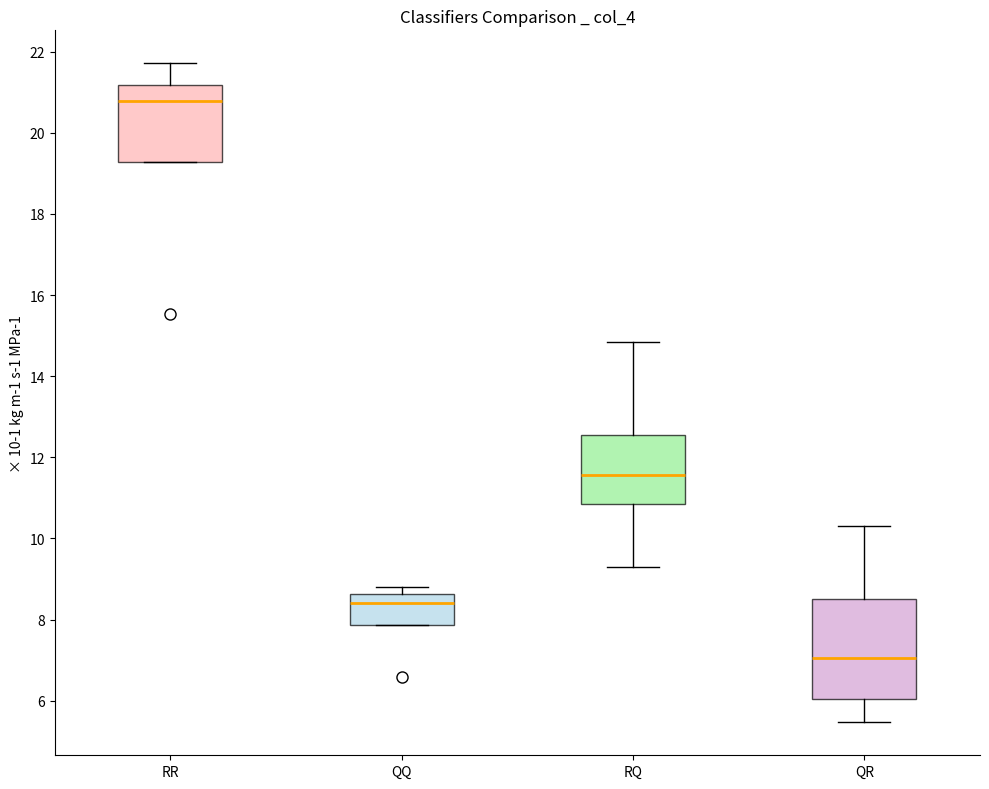

Which box is the tallest, from its lower edge to its upper edge?

QR